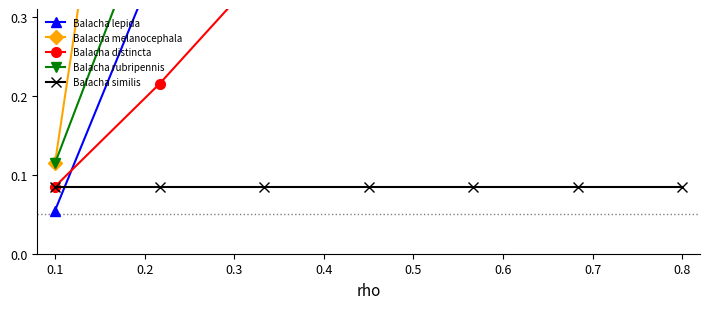

What is the difference between the second highest and minimum values in the Balacha melanocephala series?

24.8